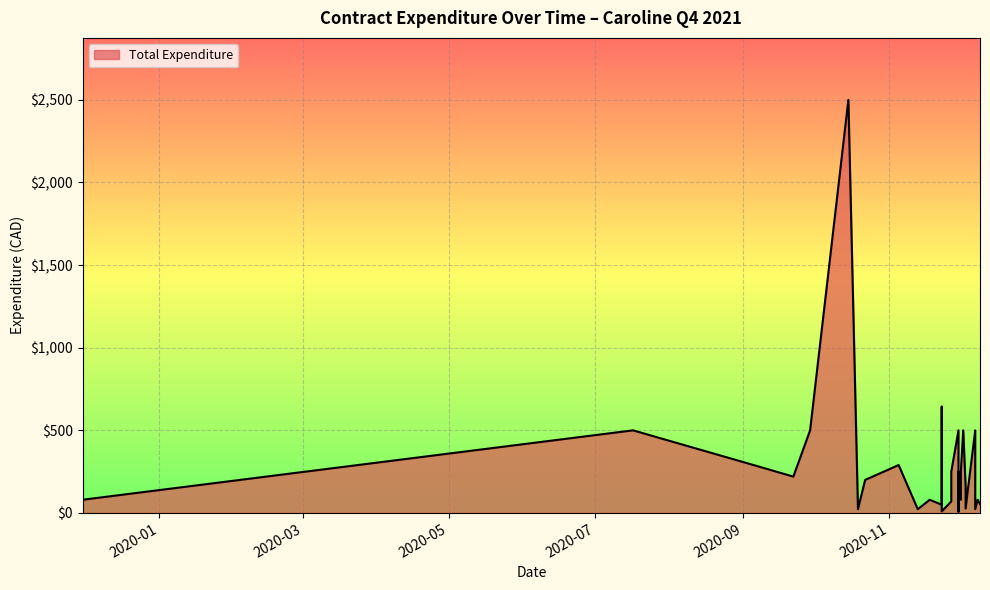

The chart shows a value of 406.1 at 2020/11/30. True or false?

False